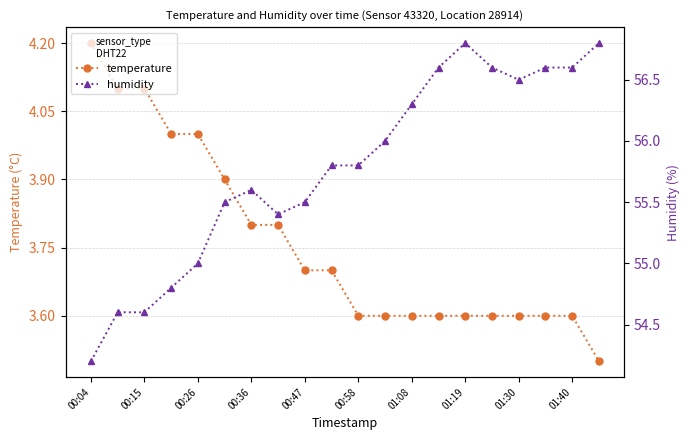

True or false: temperature has a value of 3.7 at 00:47.

True